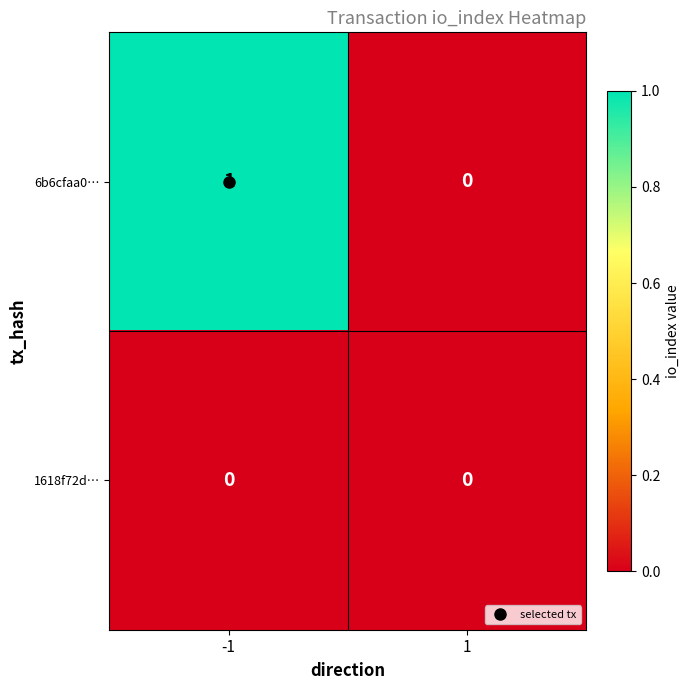

Is it true that 1618f72d… equals 0 at -1?

True